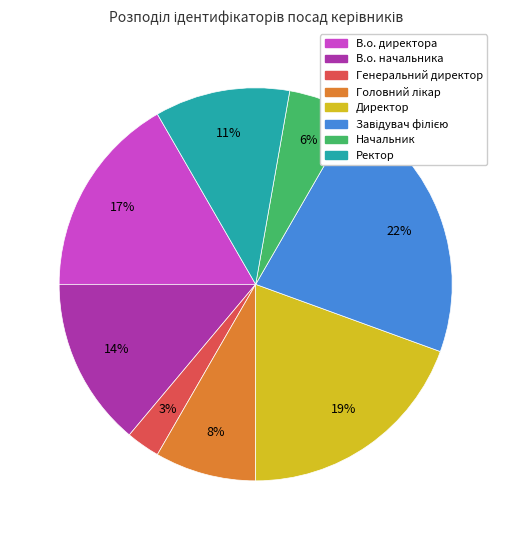

Is the sum of В.о. начальника and Генеральний директор greater than half?

No